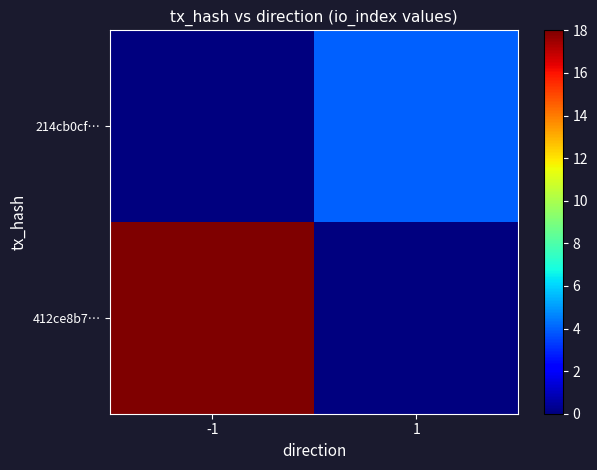

Count the number of data series in this chart.

2